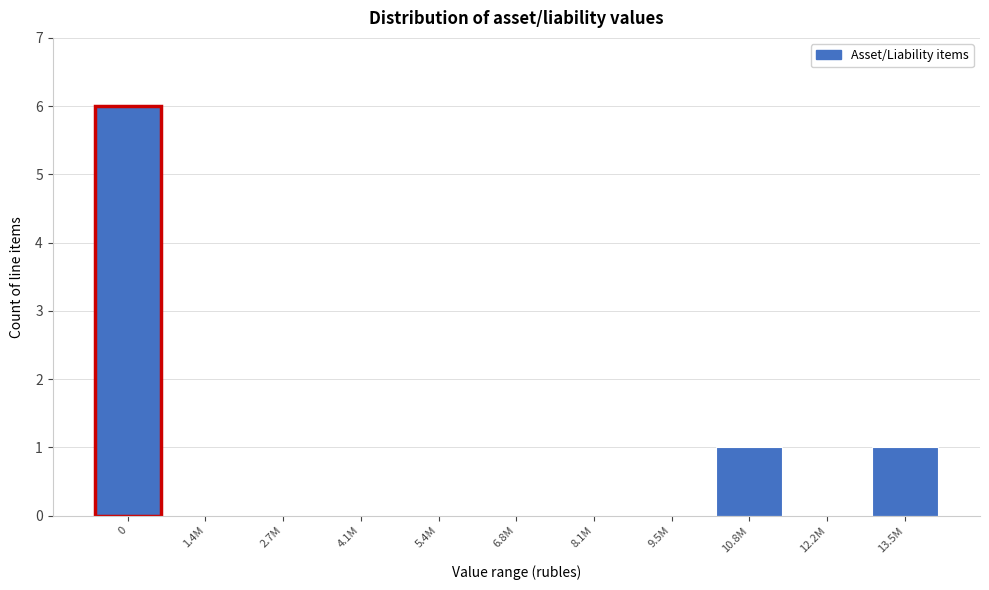

Reading right to left, extract all data points from this chart.

13.5M=1	12.2M=0	10.8M=1	9.5M=0	8.1M=0	6.8M=0	5.4M=0	4.1M=0	2.7M=0	1.4M=0	0=6